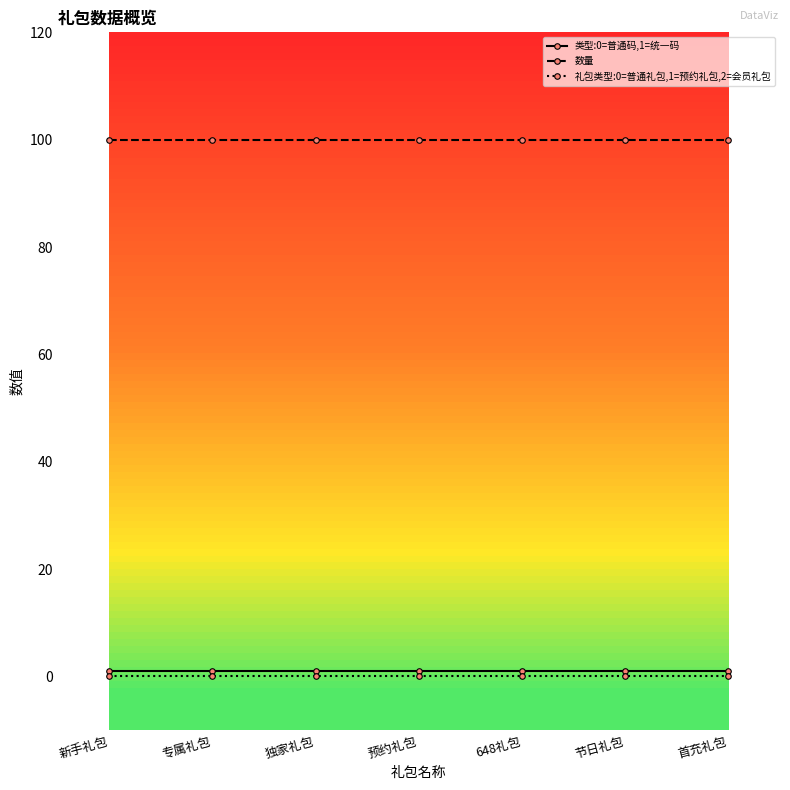

What is the spread (max minus min) of values at 首充礼包?

100